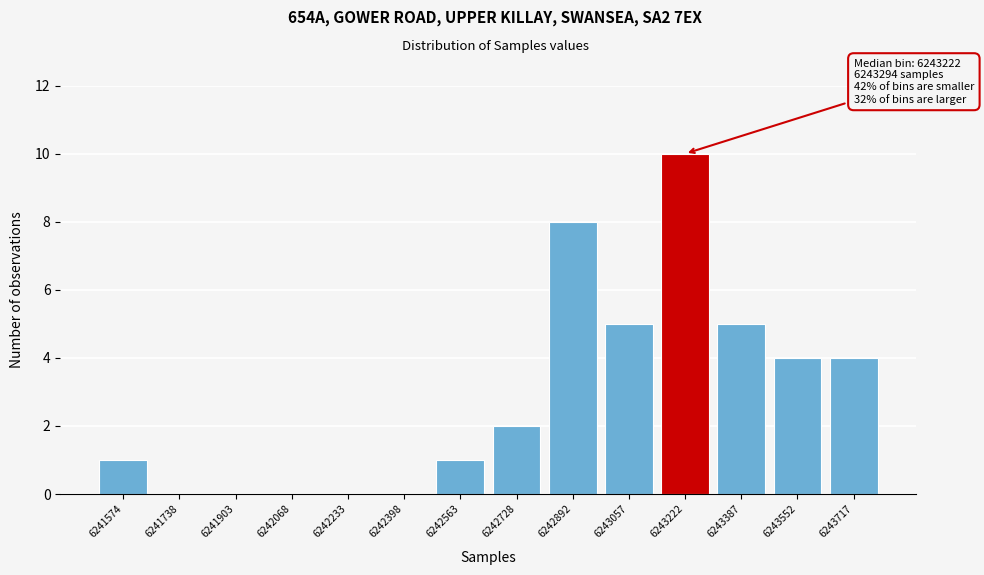

Reading right to left, what are all the values shown in this chart?

6243717=4	6243552=4	6243387=5	6243222=10	6243057=5	6242892=8	6242728=2	6242563=1	6242398=0	6242233=0	6242068=0	6241903=0	6241738=0	6241574=1